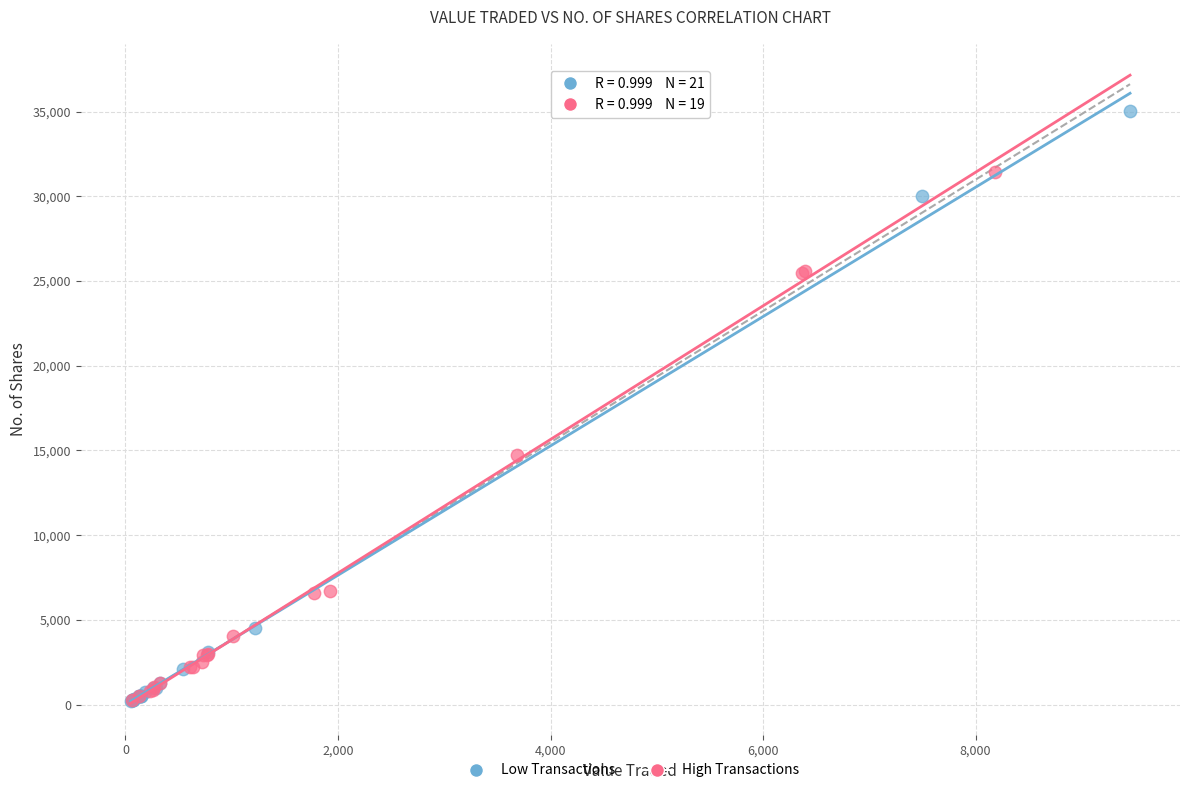

Which series has the widest spread of Y values?

Low Transactions